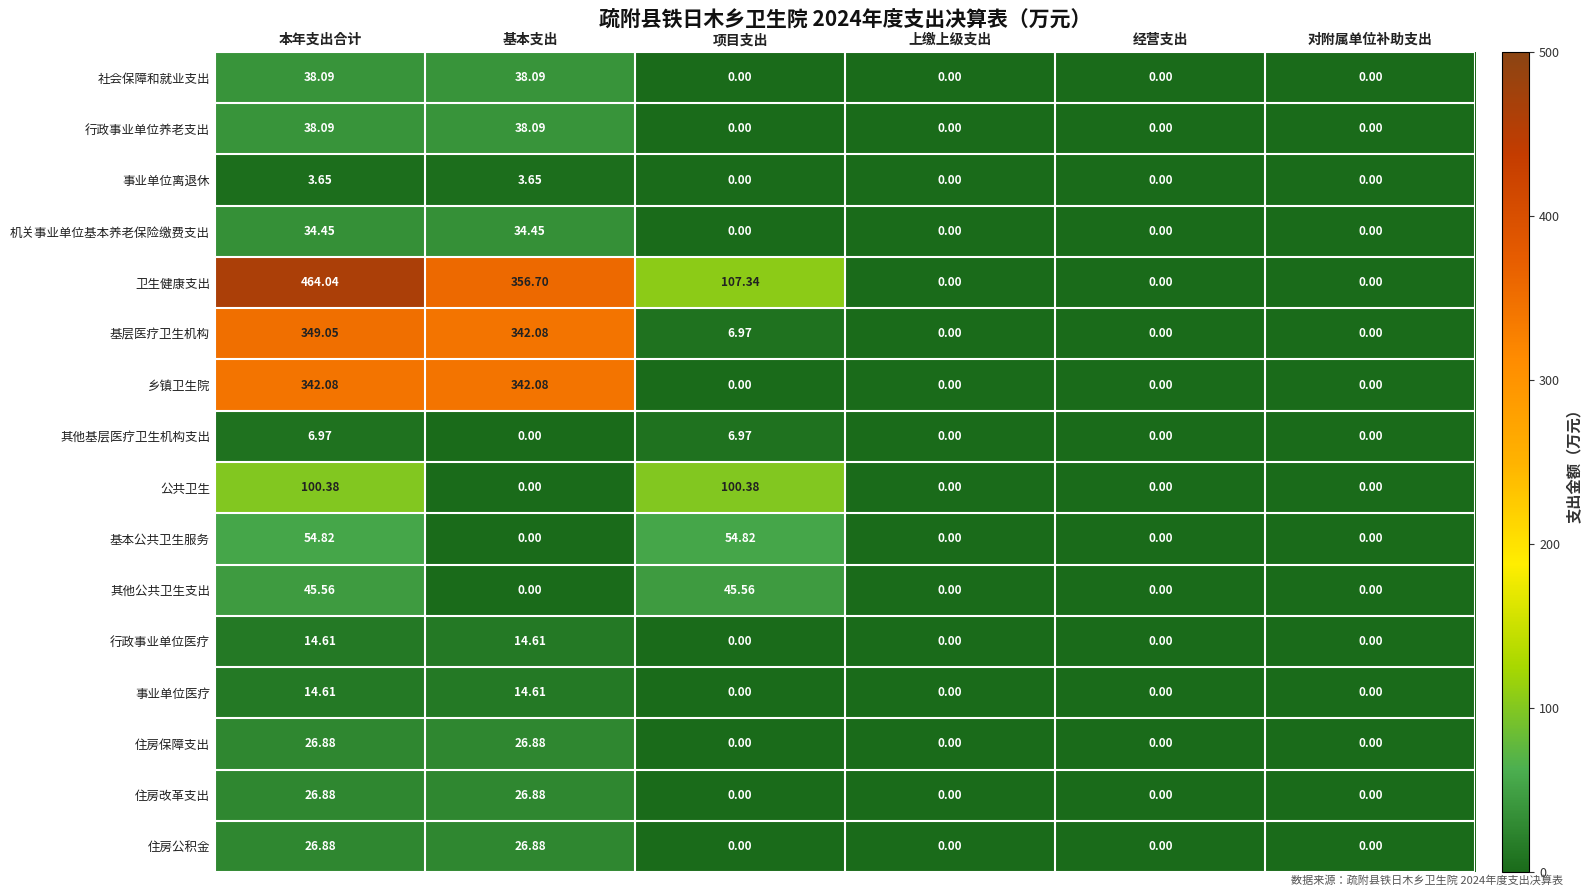

At which category is the sum across all series the highest?

本年支出合计